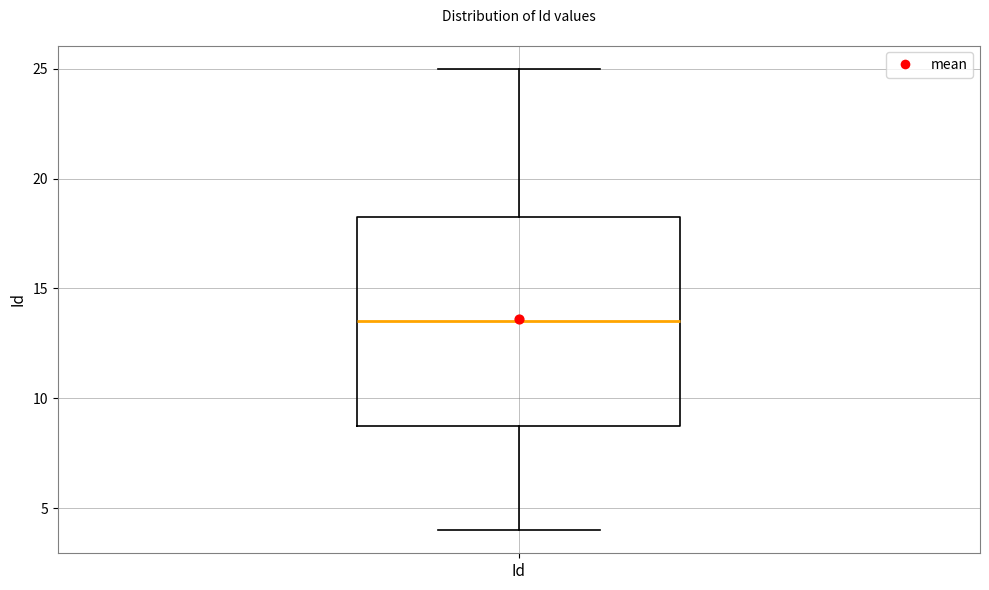

Where does the lower whisker of the box for Id end on the y-axis? The values are not printed on the chart, so give them approximately, as read against the axis.

4.0